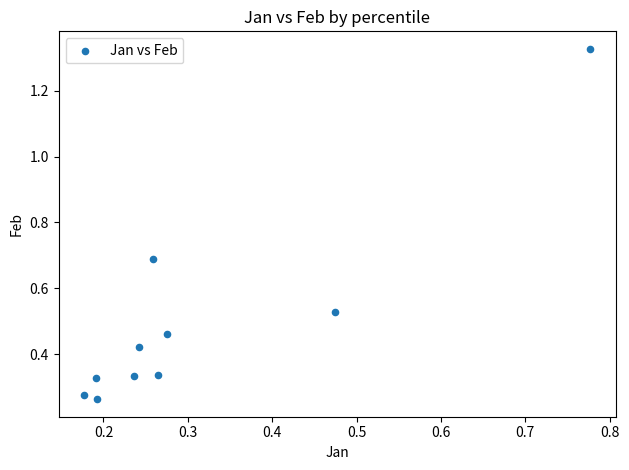

What is the range of Y values (max minus min)?

1.1